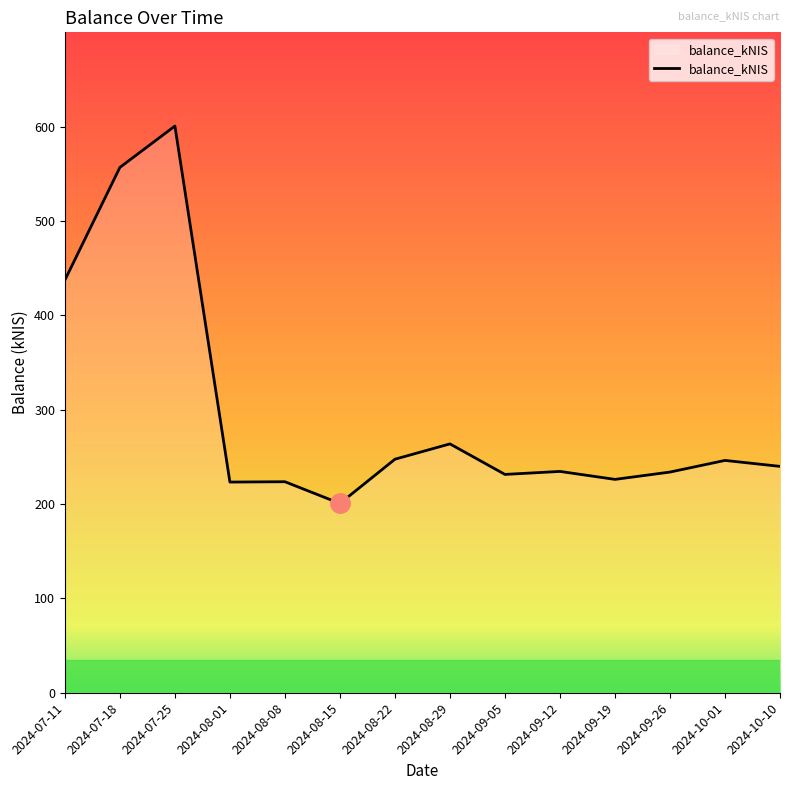

What is the difference between the maximum and minimum values?

400.0